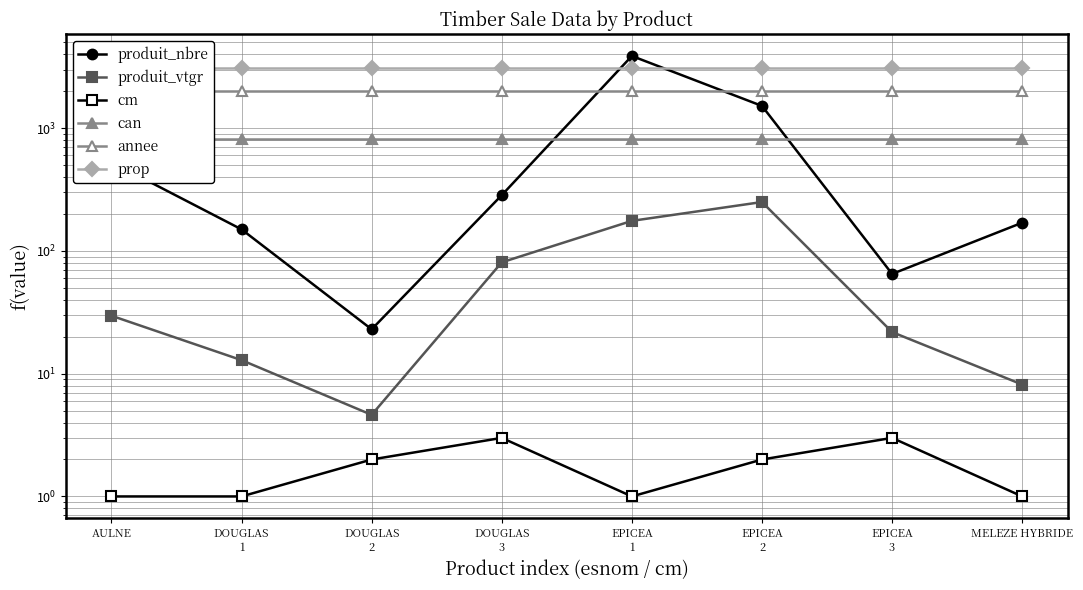

At how many categories does at least one series exceed 1375?

8